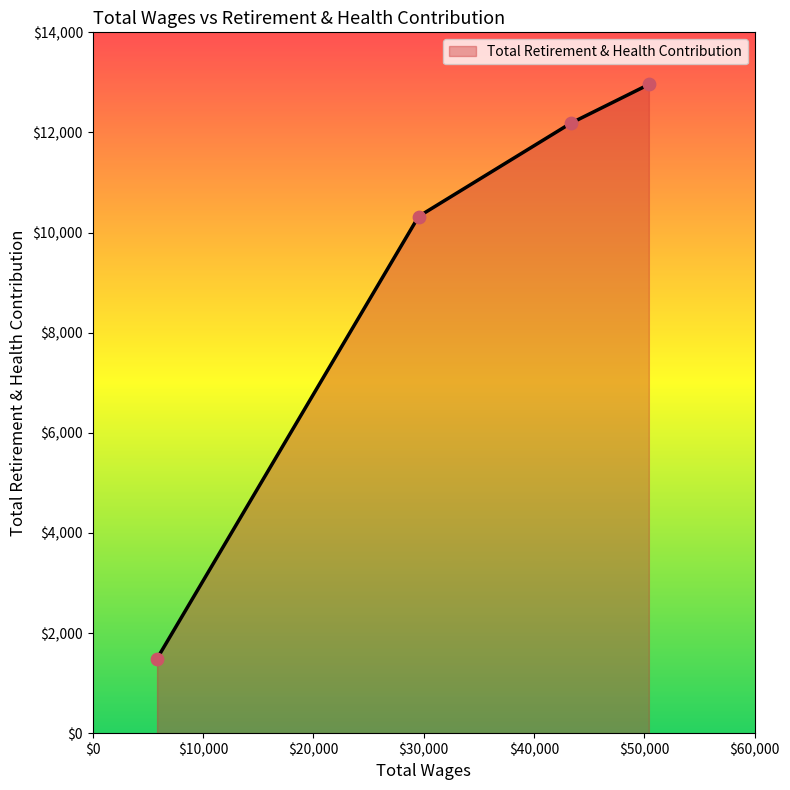

What is the greatest value displayed?

12959